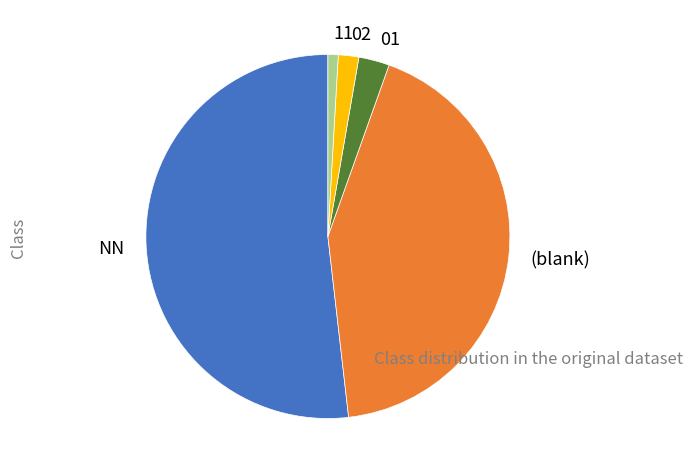

Rank the categories by value from highest to lowest.

NN, (blank), 01, 02, 11